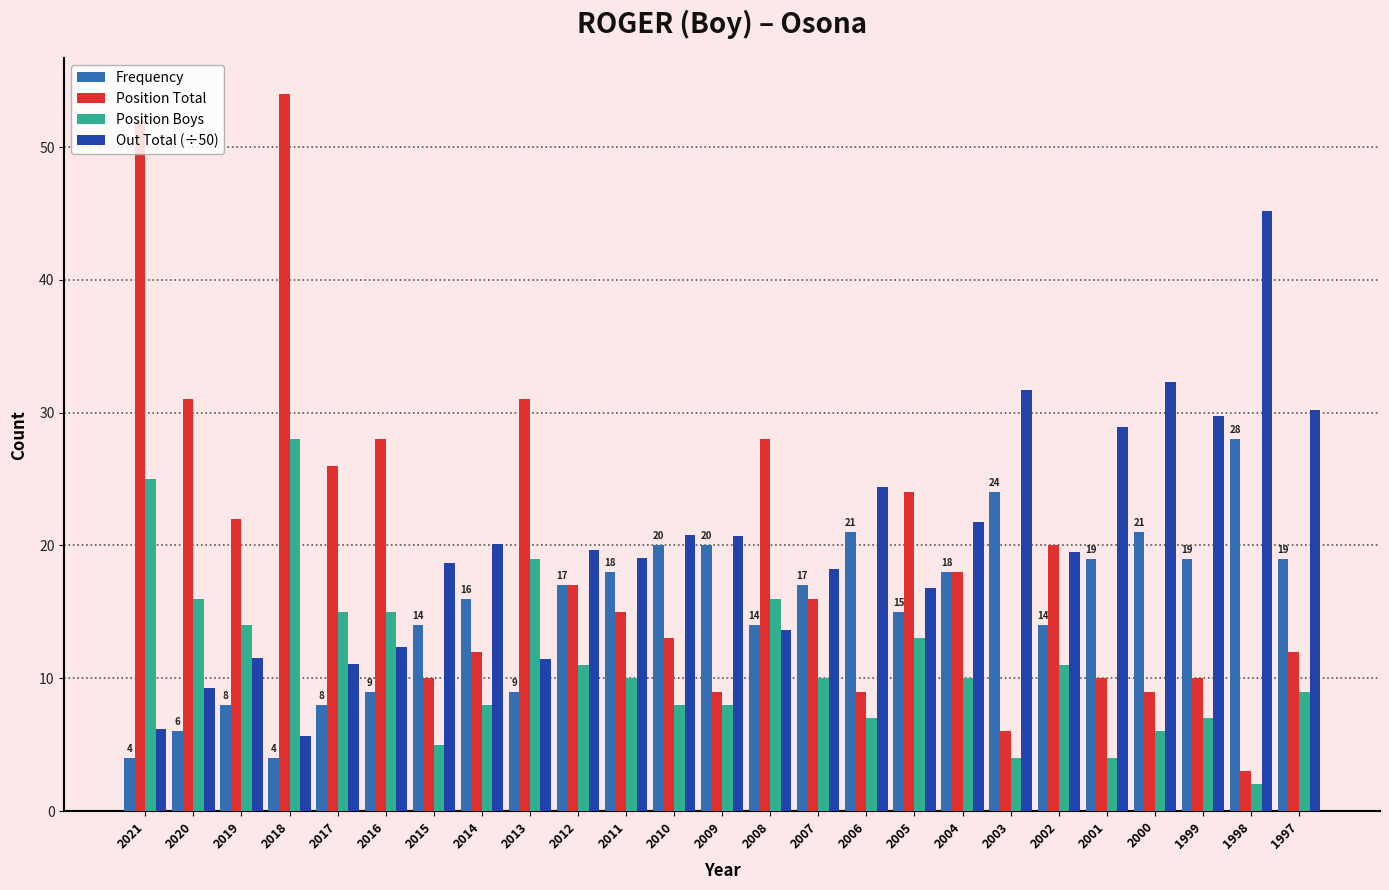

How many categories are shown in the chart?

25